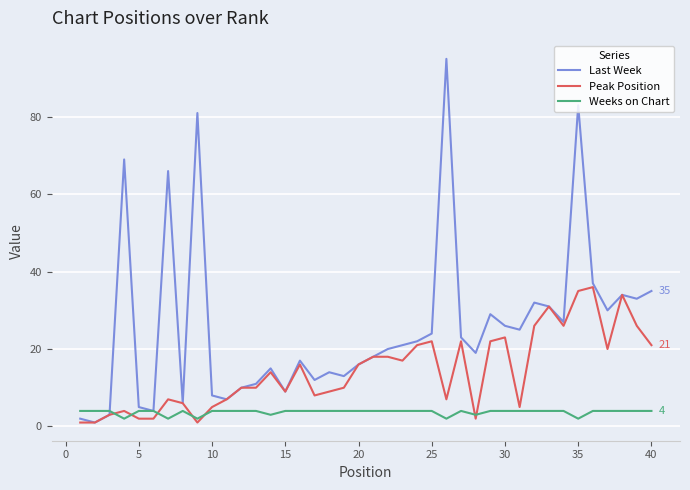

Rank the series by their average value, from lowest to highest.

Weeks on Chart, Peak Position, Last Week